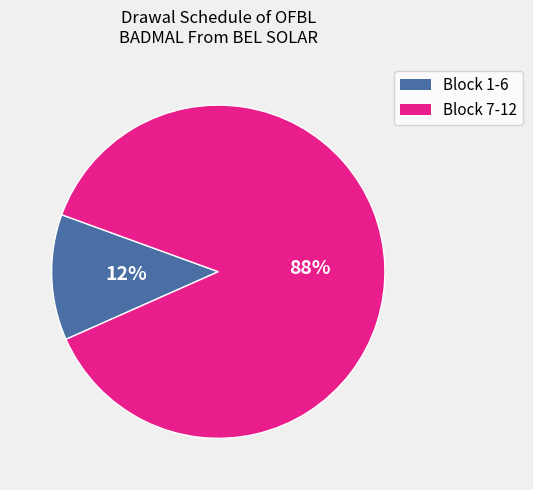

Is there a majority slice in this chart?

Yes